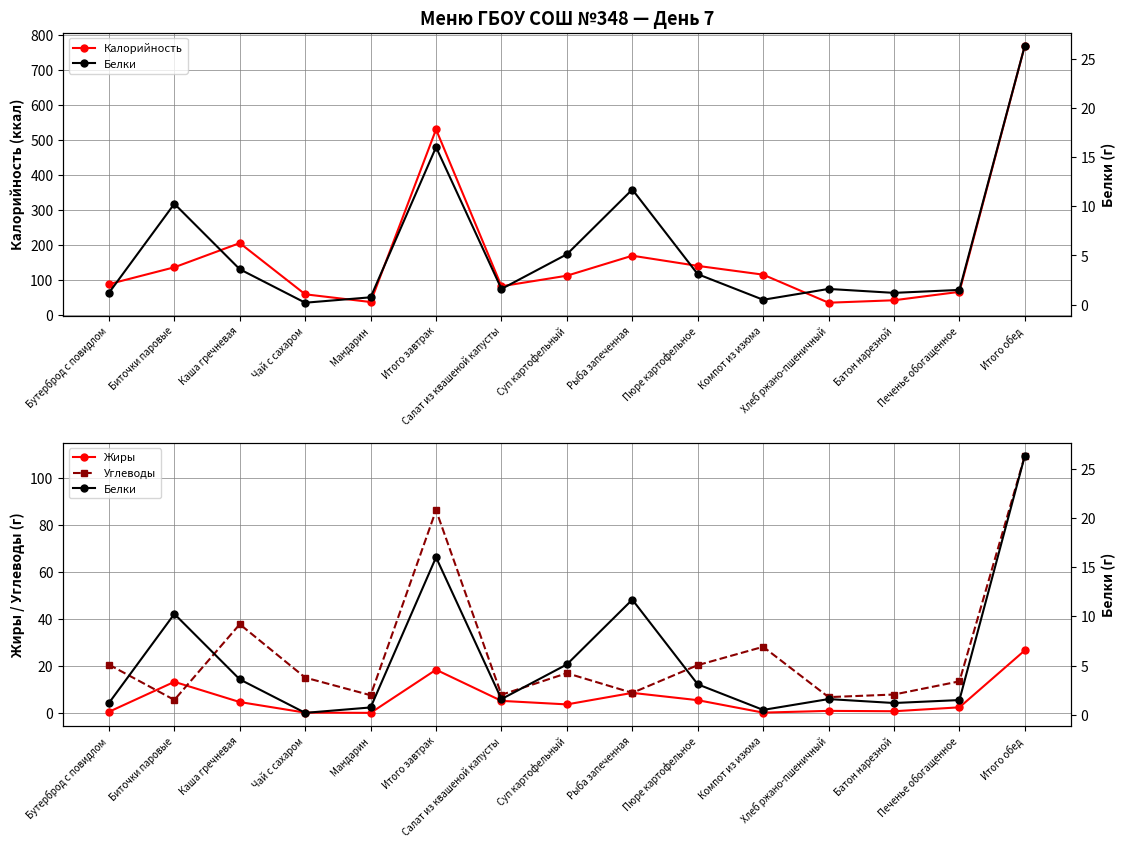

At which category does Белки reach its first local peak?

Биточки паровые